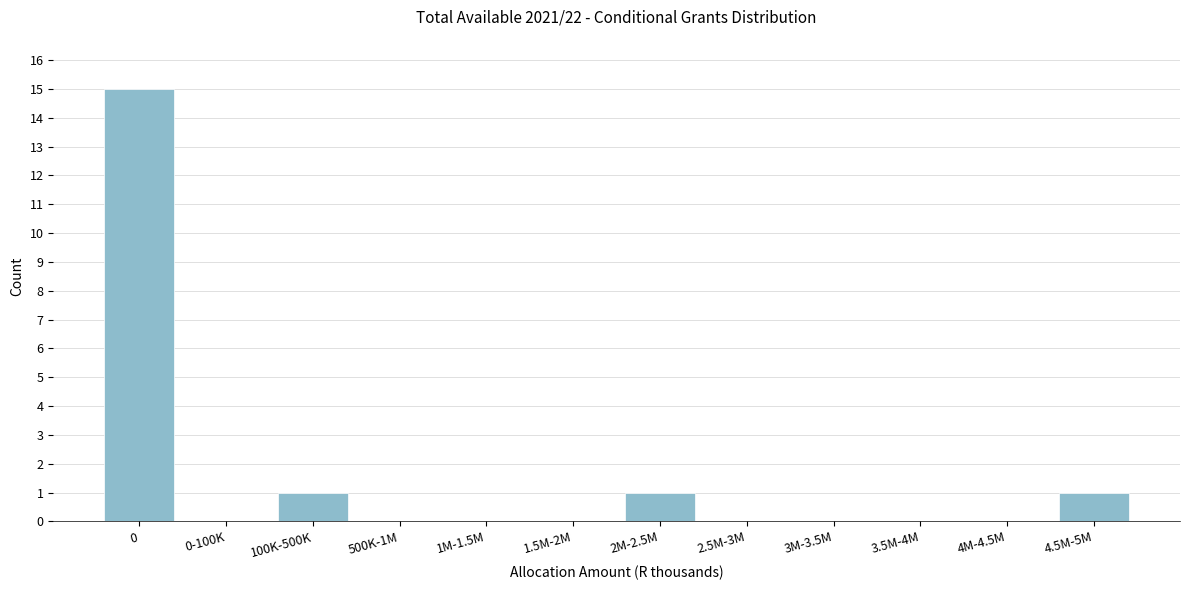

Reading left to right, list all the values displayed in this chart.

0=15	0-100K=0	100K-500K=1	500K-1M=0	1M-1.5M=0	1.5M-2M=0	2M-2.5M=1	2.5M-3M=0	3M-3.5M=0	3.5M-4M=0	4M-4.5M=0	4.5M-5M=1